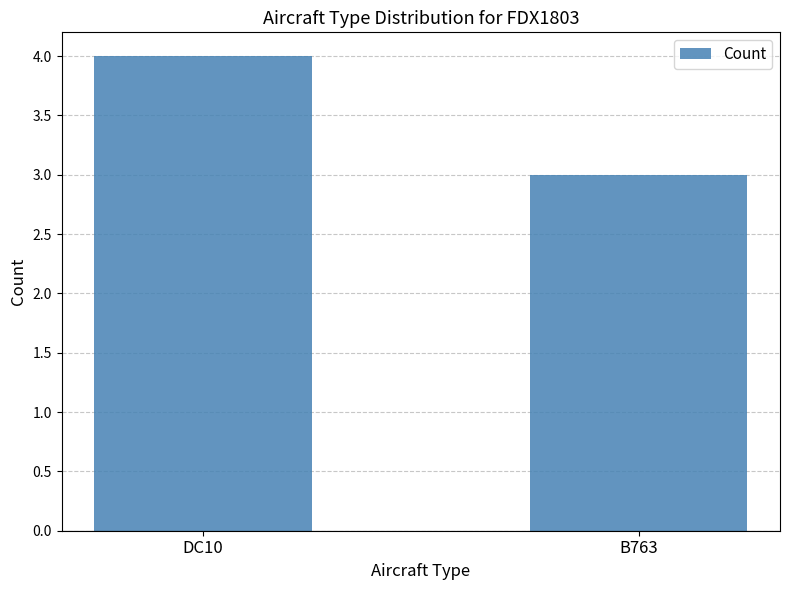

Reading right to left, what are all the values shown in this chart?

3	4